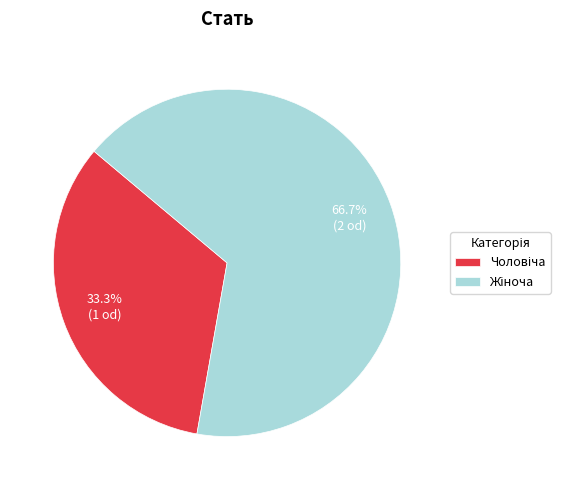

Is there a majority slice in this chart?

Yes